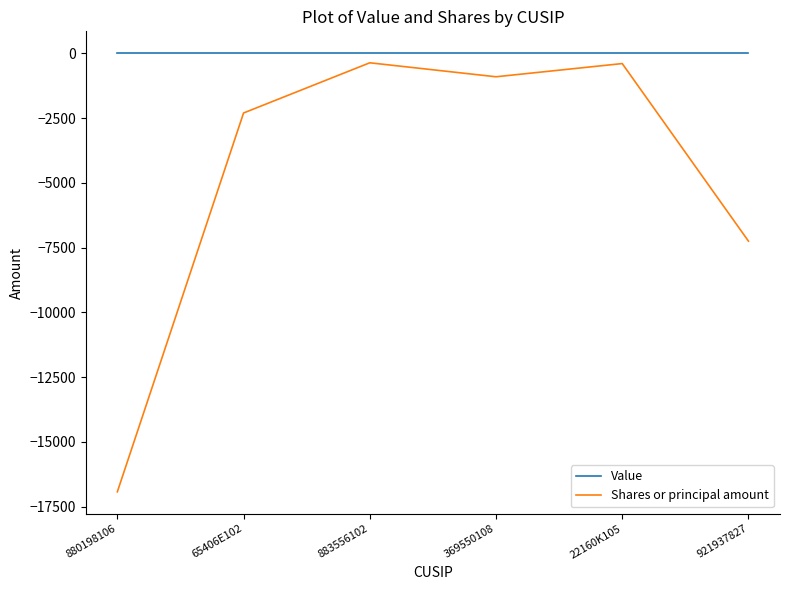

What is the sum of all Shares or principal amount values?

-28165